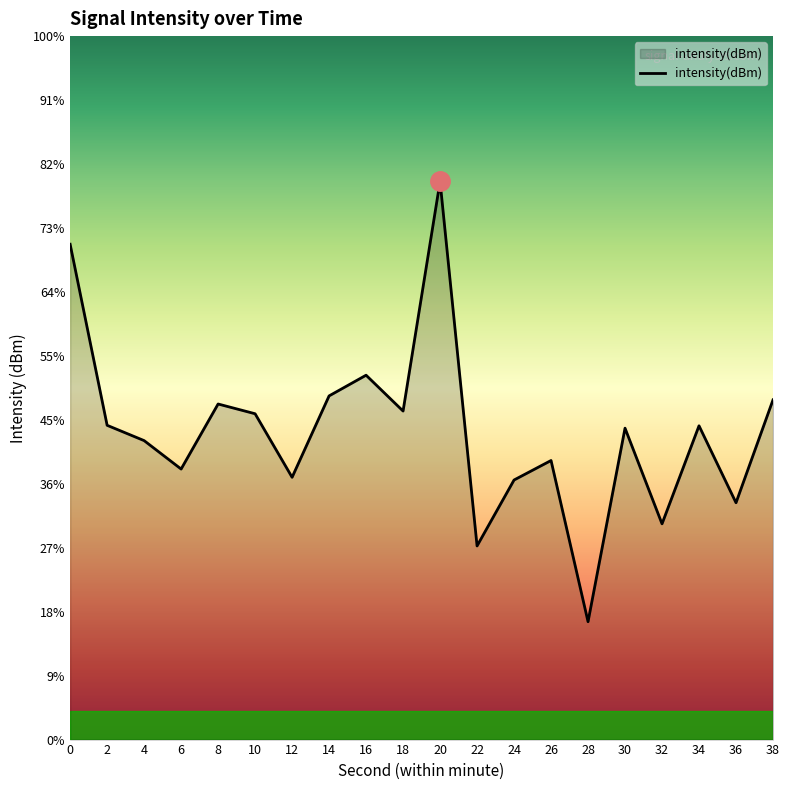

Reading right to left, extract all data points from this chart.

-128.4	-136.5	-130.5	-138.1	-130.7	-145.8	-133.2	-134.7	-139.9	-111.4	-129.3	-126.5	-128.1	-134.5	-129.5	-128.8	-133.8	-131.6	-130.4	-116.3